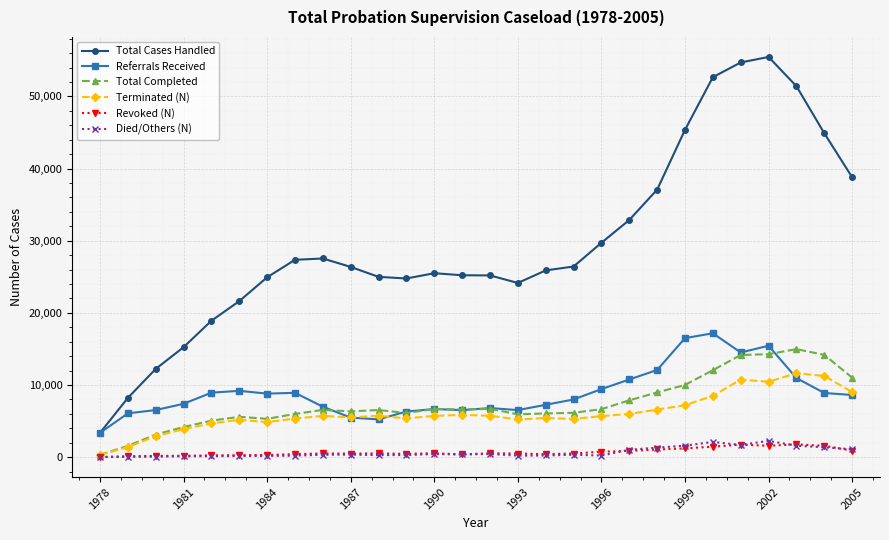

True or false: Total Cases Handled has more than 0 interior local peaks.

True